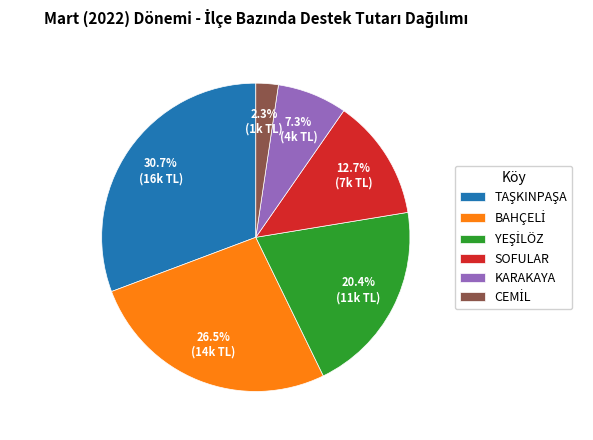

Is there a majority slice in this chart?

No